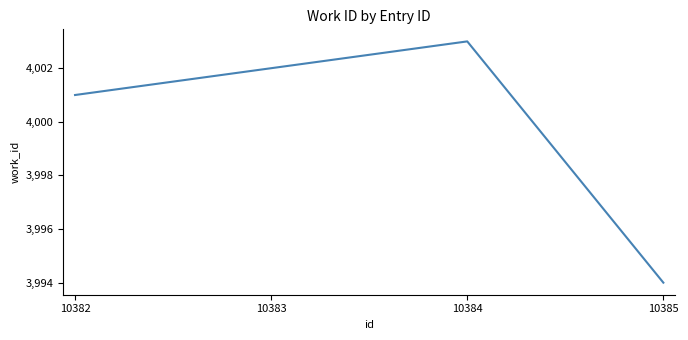

What is the difference between the maximum and minimum values?

9